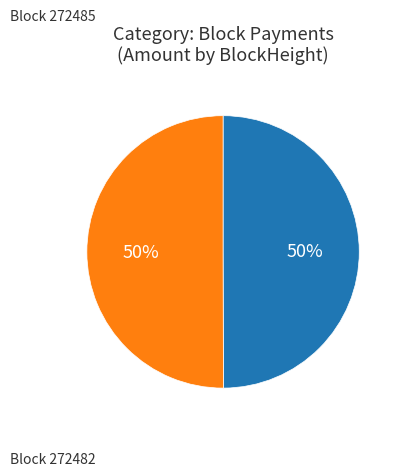

What is the ratio of the value at Block 272485 to the value at Block 272482?

1.0